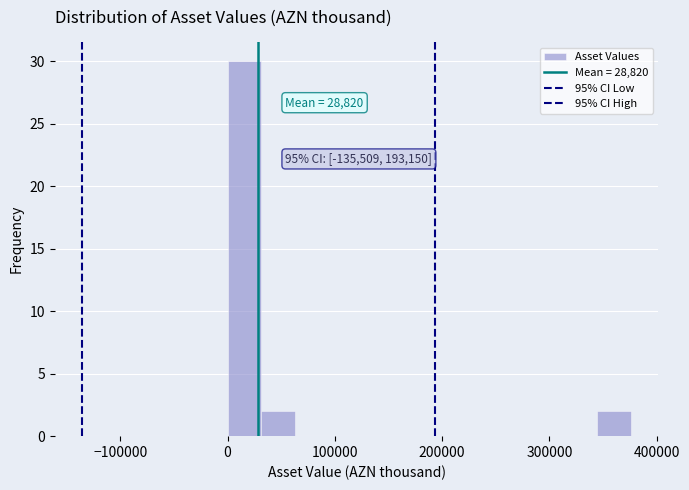

Read against the x-axis, roughly where is the centre of the tallest bar?

20000